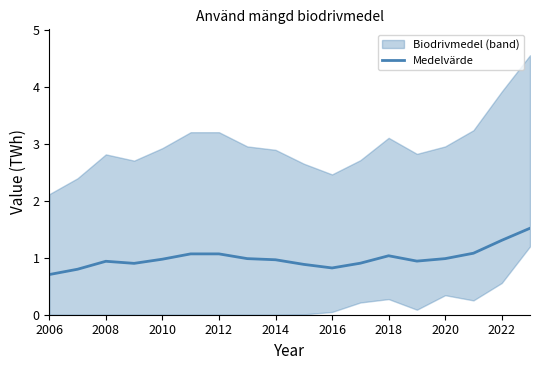

Is it true that Medelvärde equals 1.7 at 2018?

False